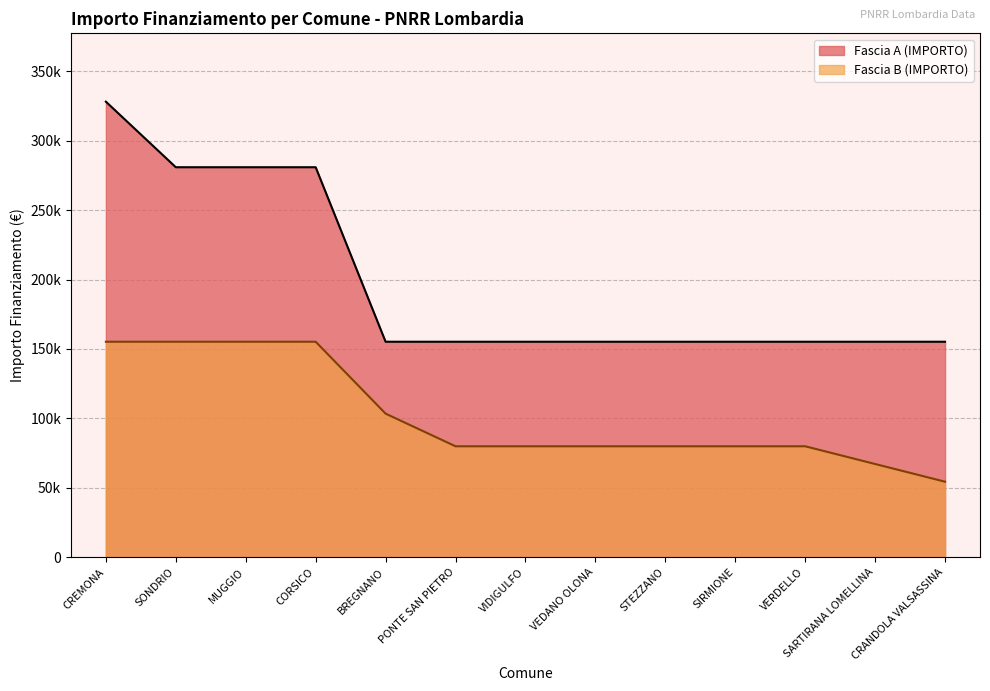

Does the chart display data point markers on the line(s)?

No